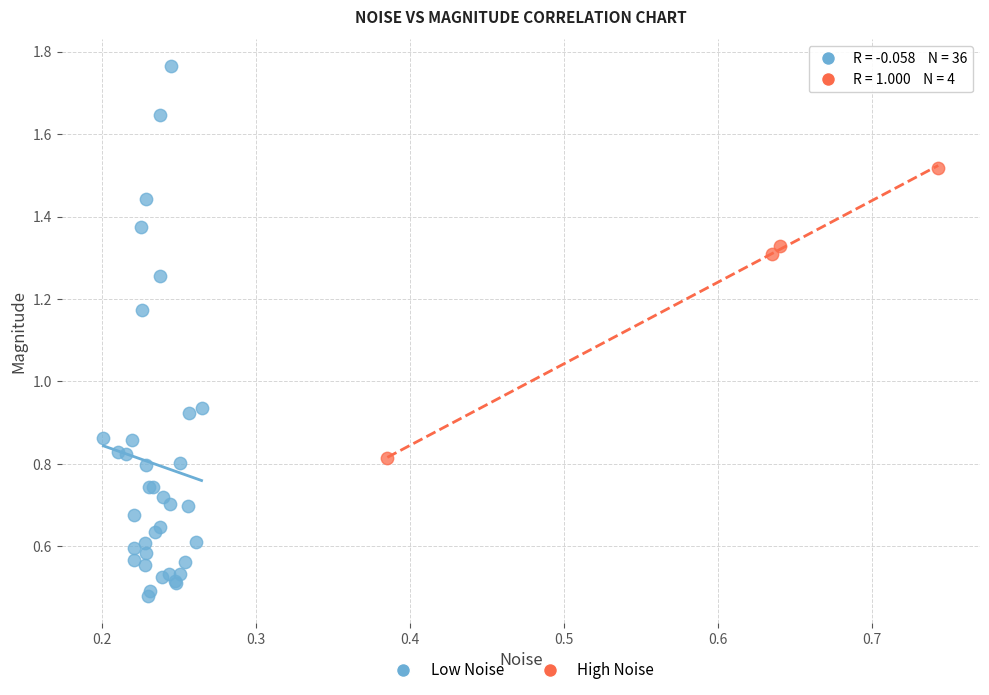

Which series reaches the minimum Y coordinate?

Low Noise